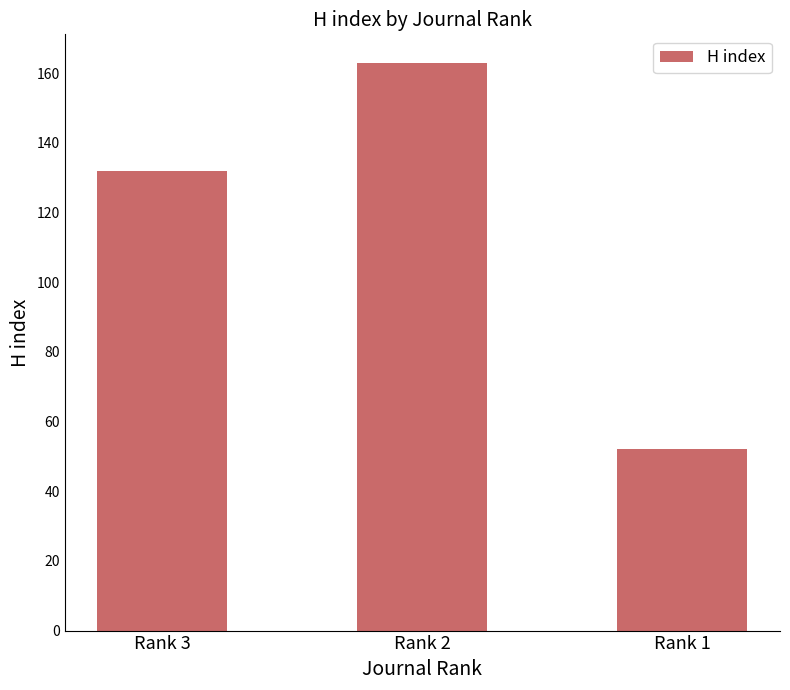

List the labels in order of value, largest first.

Rank 2, Rank 3, Rank 1